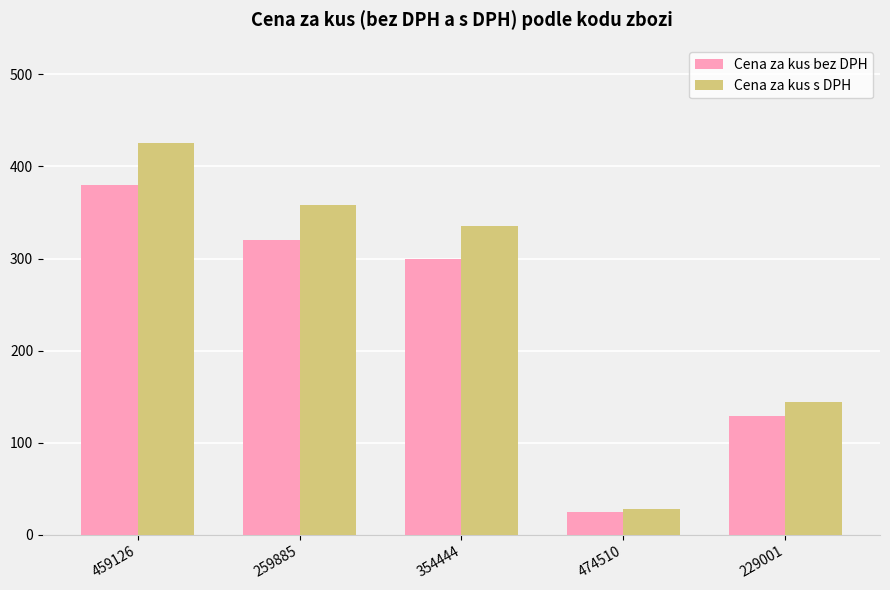

What is the difference between the maximum and minimum values in the Cena za kus bez DPH series?

354.7